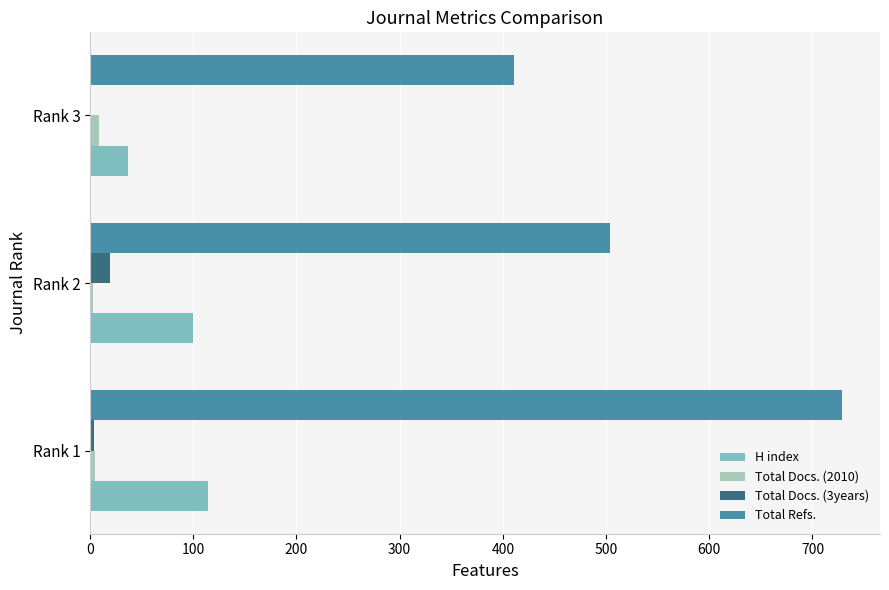

Which label corresponds to the largest value in the chart?

Rank 1